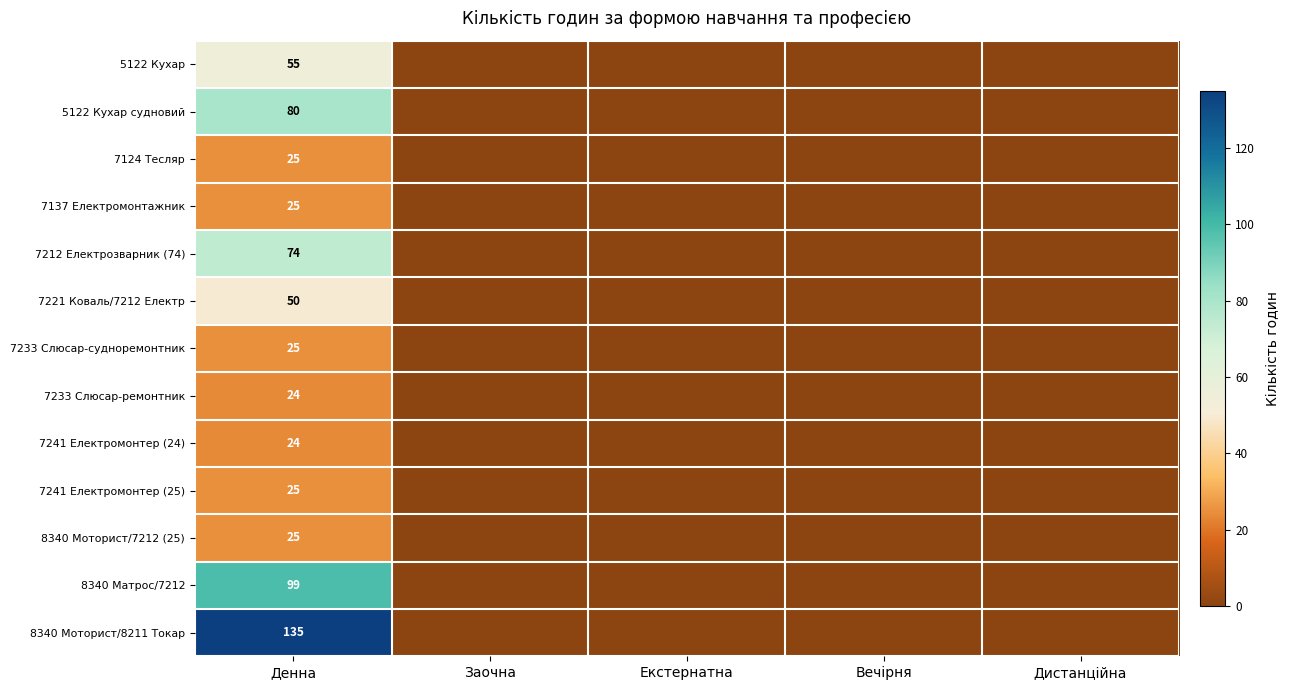

What is the total value across all series at Денна?

666